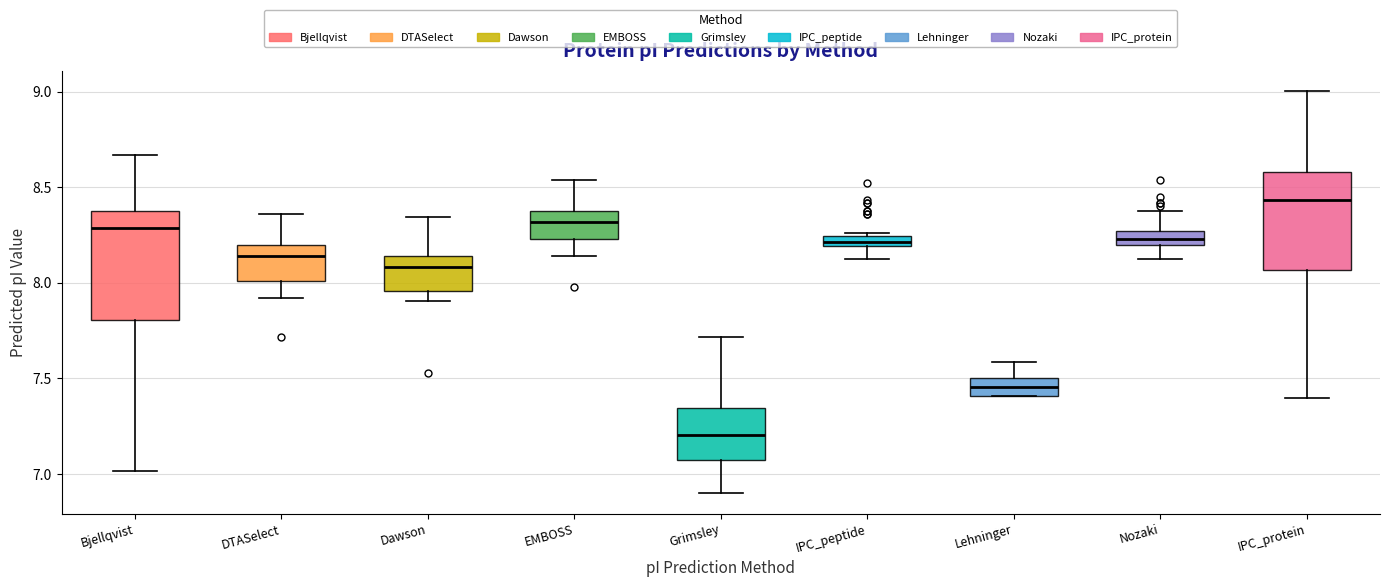

Which box has the highest median line?

IPC_protein